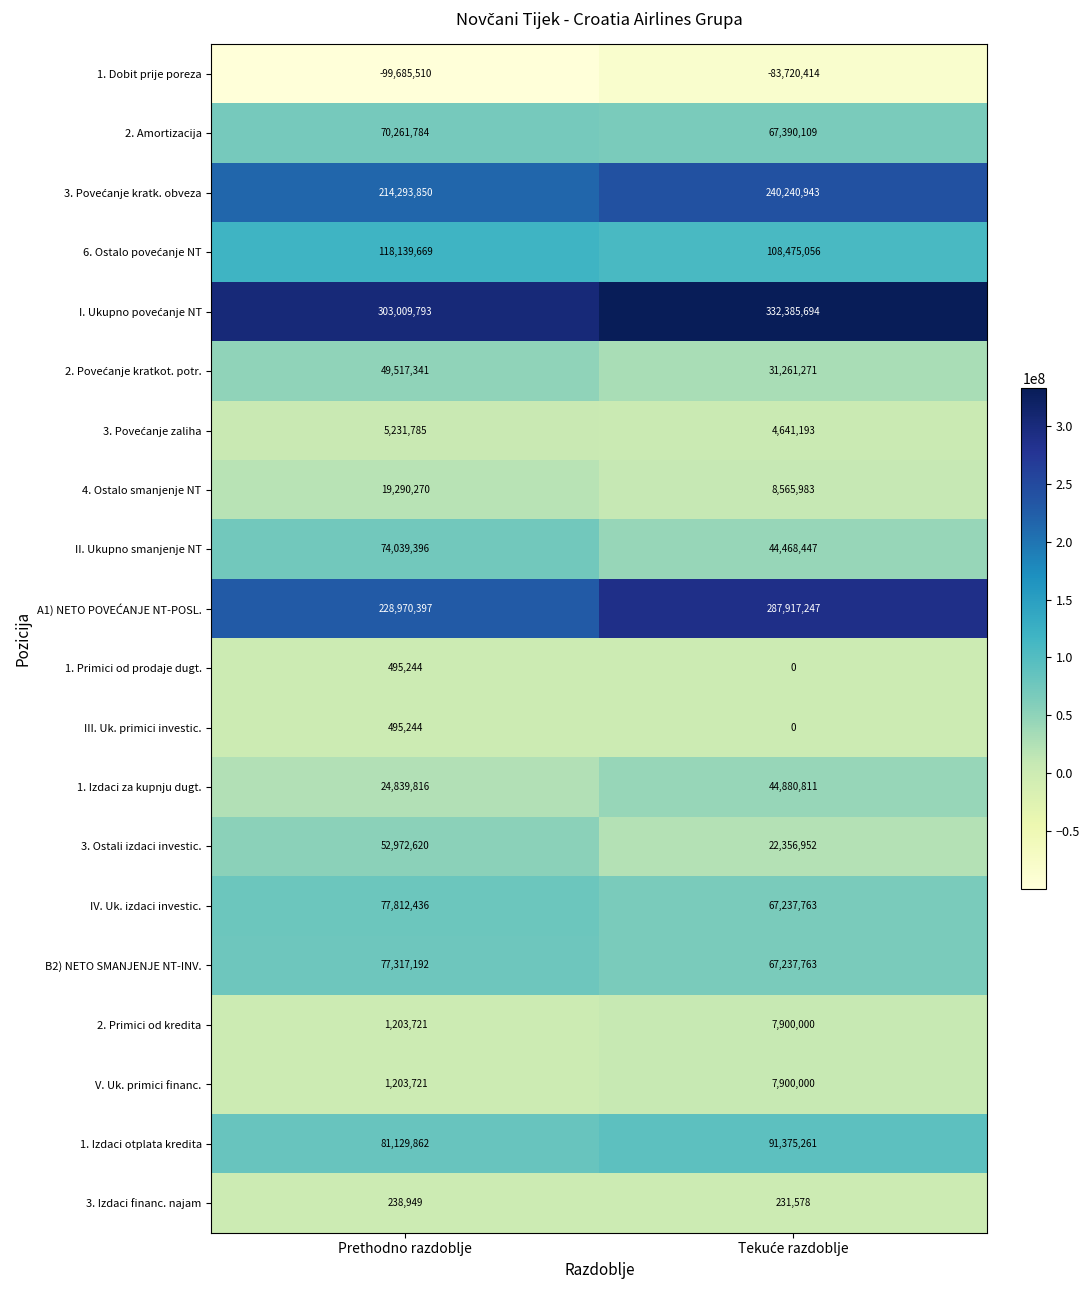

What is the difference between the maximum and minimum values in the 1. Primici od prodaje dugt. series?

495244